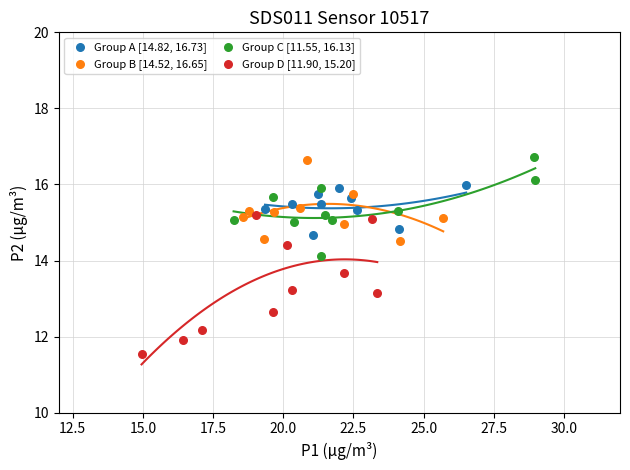

What are all the series names shown in the legend?

Group A [14.82, 16.73], Group B [14.52, 16.65], Group C [11.55, 16.13], Group D [11.90, 15.20]